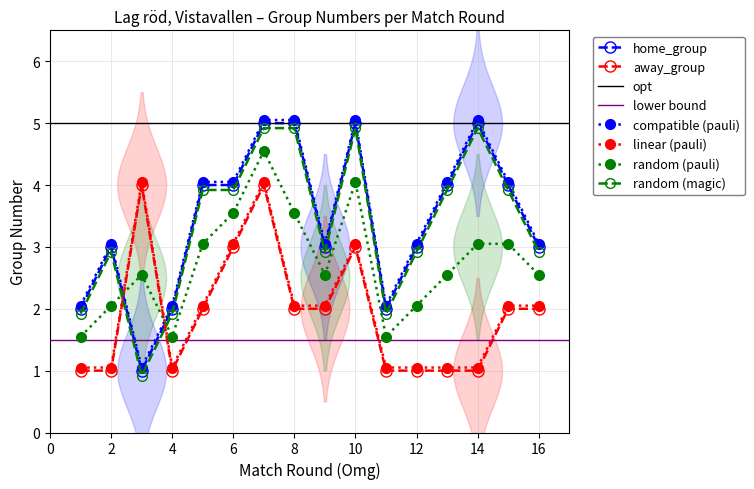

Which has a higher value, 12 or 4?

12